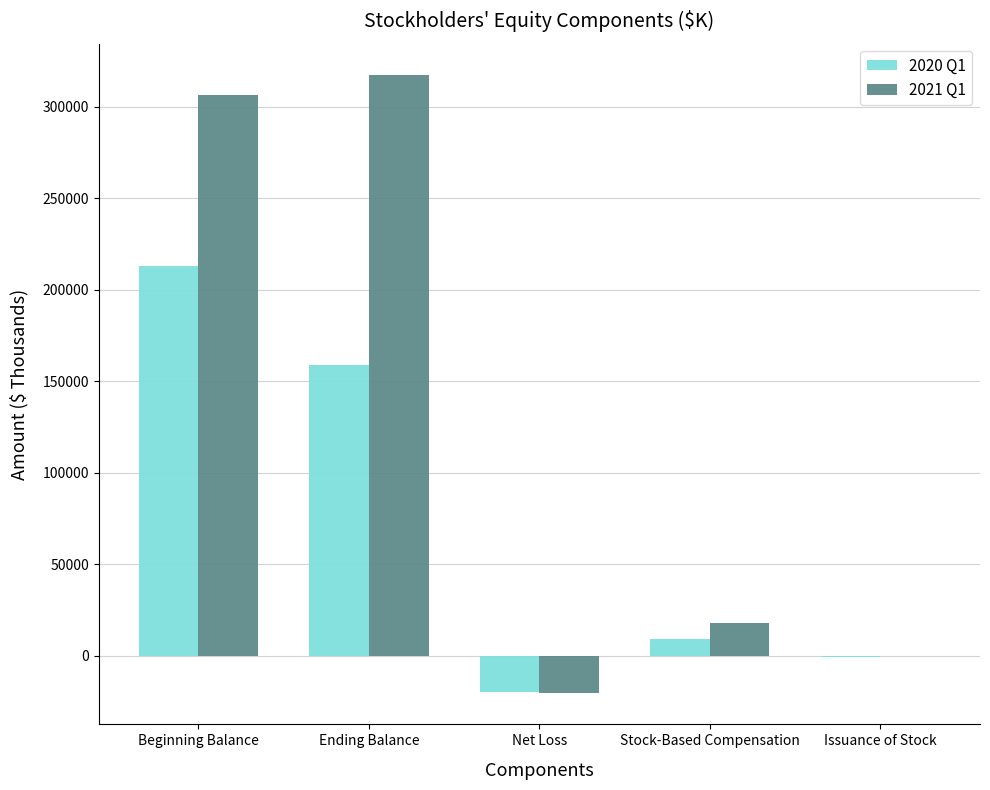

What is the total value across all series at Net Loss?

-40765